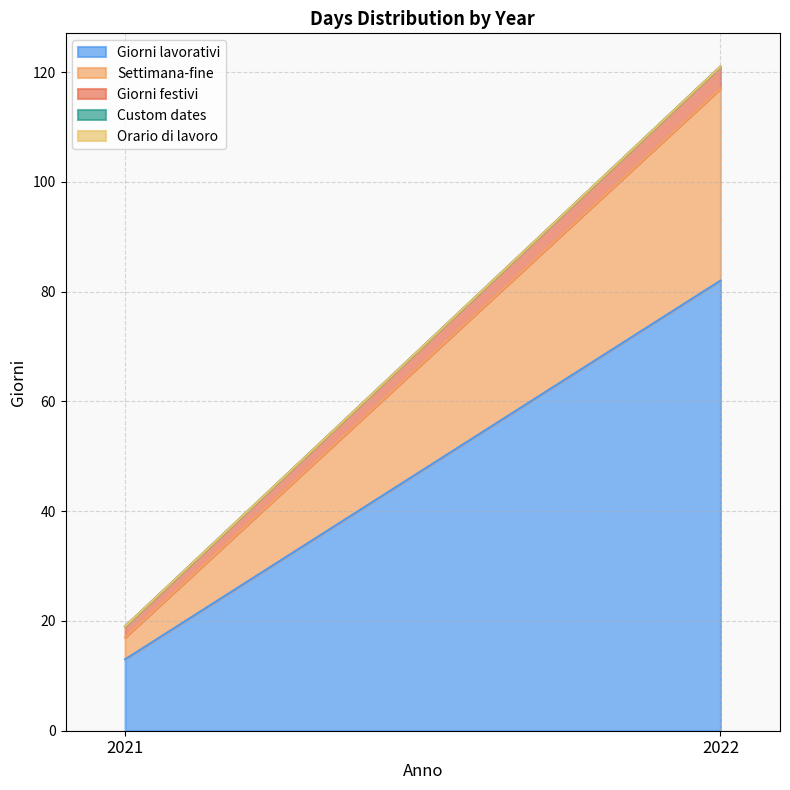

Which category has the highest value across all series?

2022